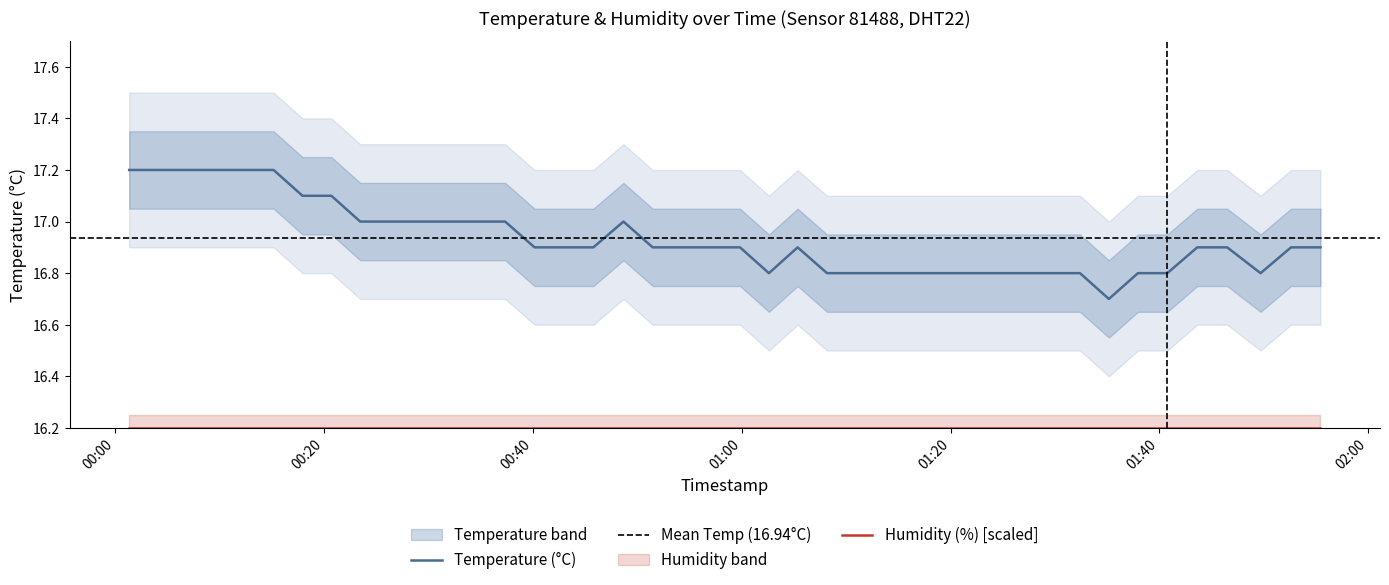

What is the minimum value for Temperature (°C)?

16.7